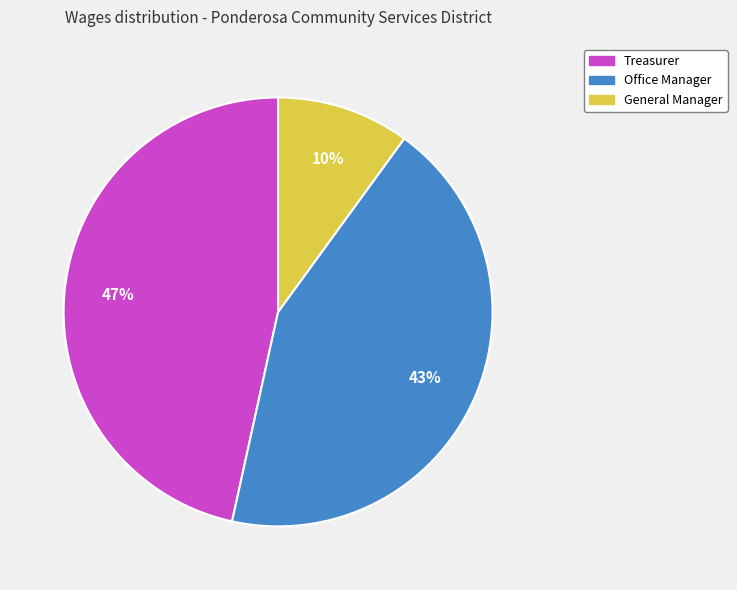

True or false: Office Manager accounts for 32% of the total.

False